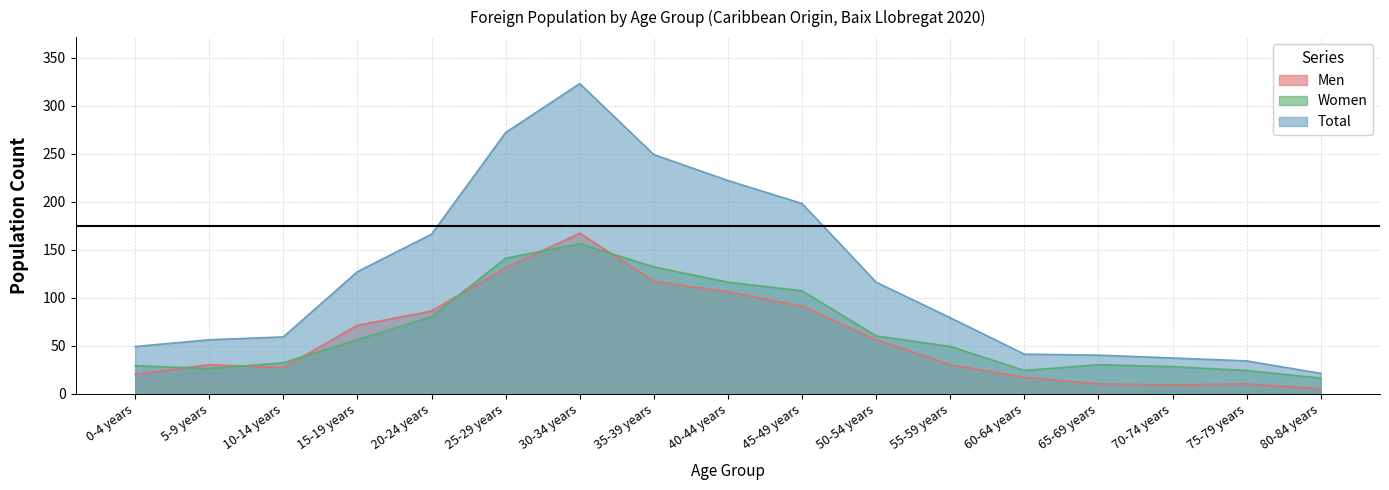

Which series ends up on top after the final intersection of Women and Men?

Women